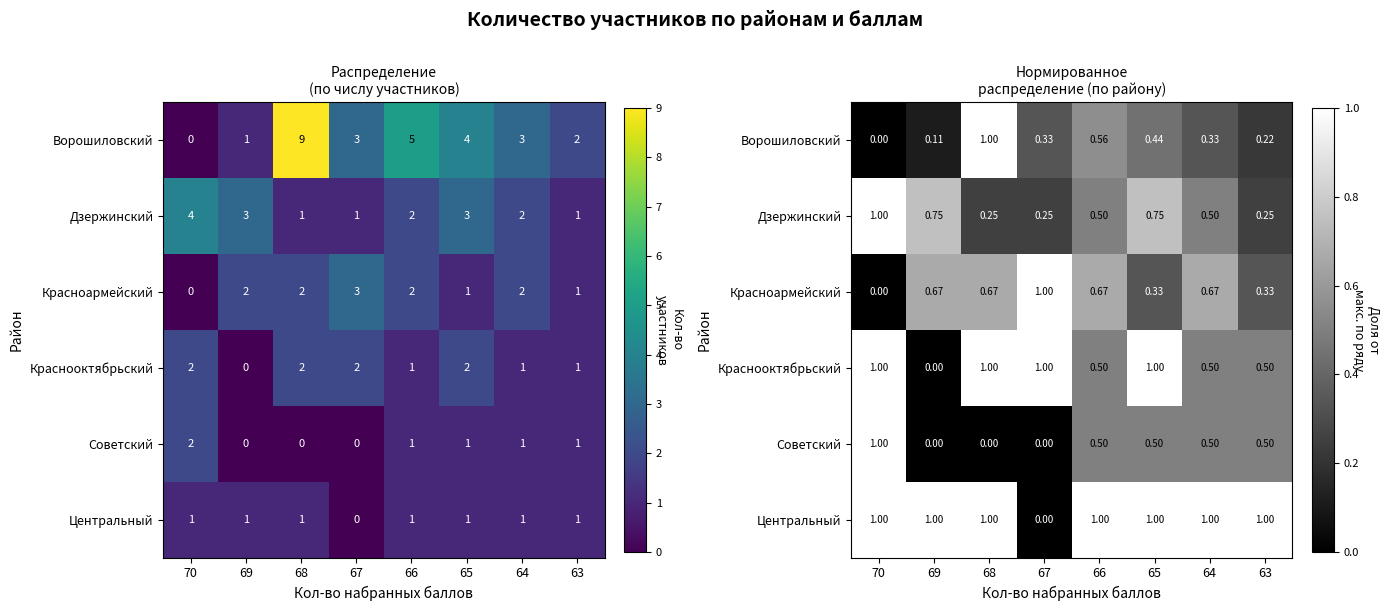

What is the difference between the Краснооктябрьский values at 66 and 67?

0.5